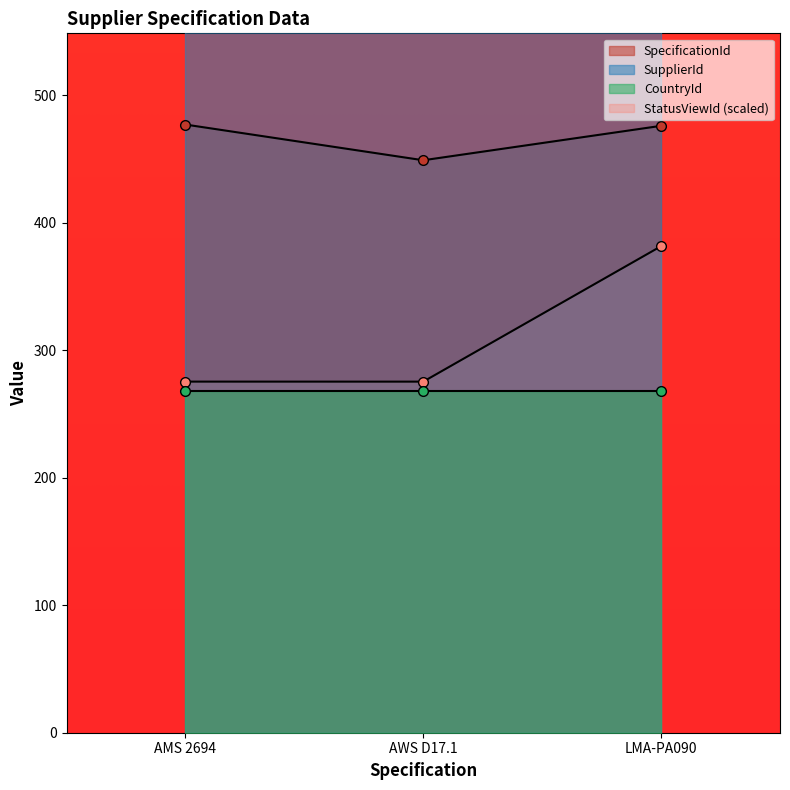

Which series changed the most between AMS 2694 and AWS D17.1?

SpecificationId